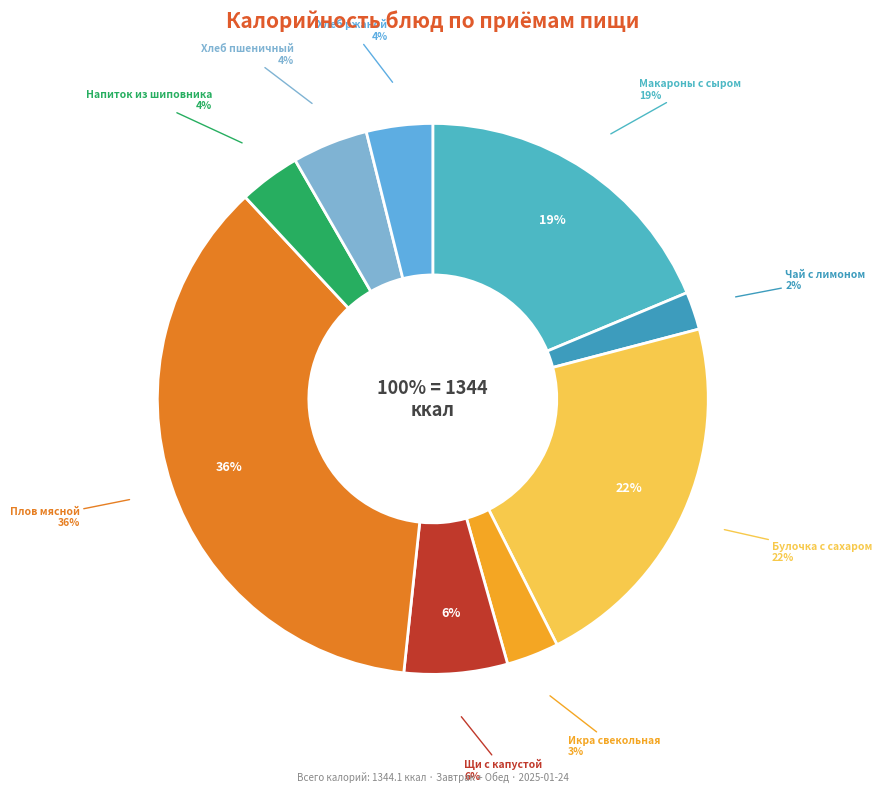

Does Макаронные изделия запеченные с сыром represent more than half of the total?

No